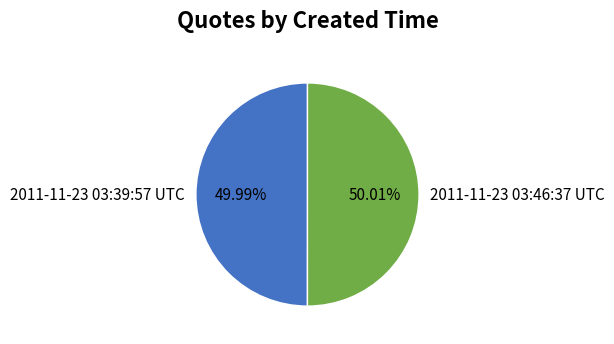

To the nearest percent, what is the combined percentage of 2011-11-23 03:46:37 UTC and 2011-11-23 03:39:57 UTC?

100%